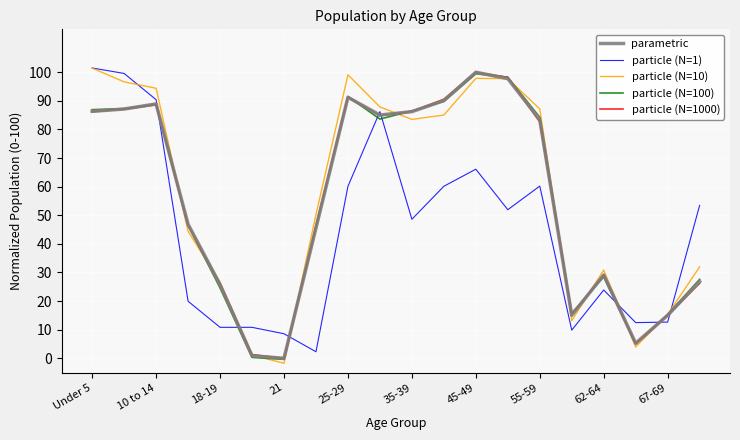

In parametric, how many points are lower than both neighbors (excluding endpoints)?

4